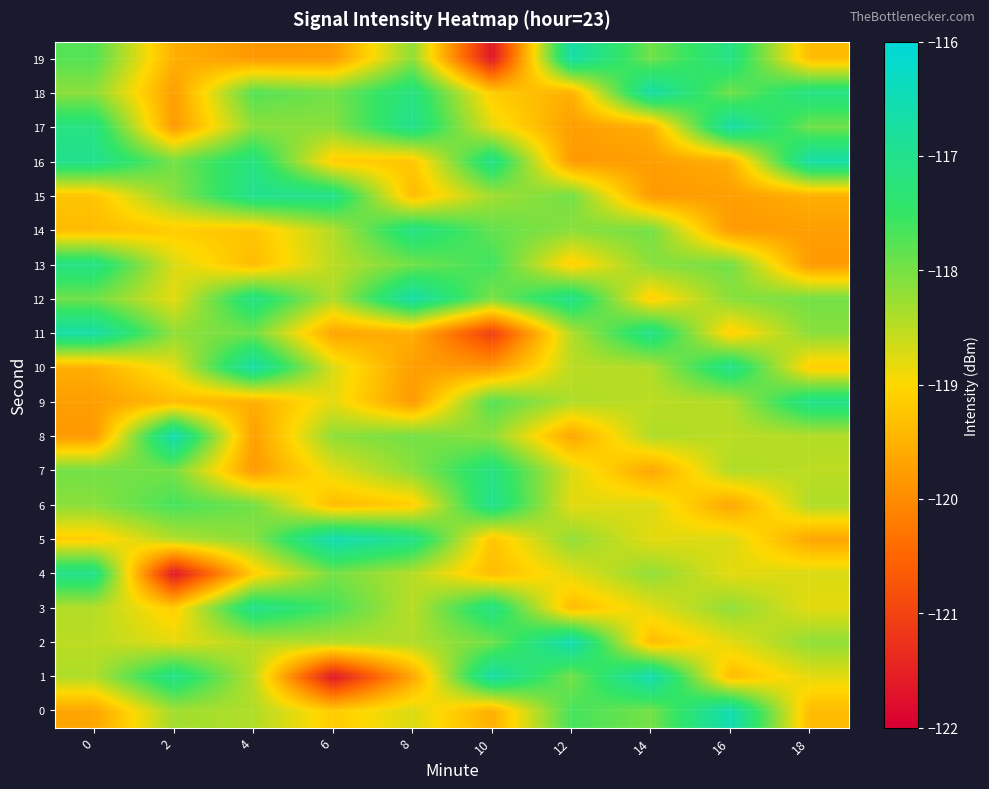

Reading right to left, transcribe all the data shown in this chart.

0: 18=-119.4	16=-116.5	14=-118.0	12=-117.6	10=-119.5	8=-118.7	6=-119.2	4=-118.4	2=-118.3	0=-119.7
1: 18=-118.8	16=-119.4	14=-116.5	12=-118.0	10=-116.7	8=-119.7	6=-121.7	4=-118.5	2=-117.1	0=-118.4
2: 18=-118.2	16=-118.8	14=-119.4	12=-116.5	10=-118.0	8=-118.4	6=-118.4	4=-118.4	2=-118.8	0=-118.5
3: 18=-118.8	16=-118.2	14=-118.8	12=-119.4	10=-117.1	8=-118.5	6=-117.6	4=-117.0	2=-119.2	0=-118.4
4: 18=-118.7	16=-118.8	14=-118.2	12=-118.8	10=-119.4	8=-118.4	6=-118.0	4=-119.2	2=-121.7	0=-117.0
5: 18=-119.7	16=-118.7	14=-118.8	12=-118.2	10=-119.3	8=-117.0	6=-116.5	4=-118.1	2=-118.4	0=-119.2
6: 18=-118.4	16=-119.7	14=-118.7	12=-118.8	10=-117.0	8=-119.2	6=-119.4	4=-118.0	2=-117.6	0=-118.1
7: 18=-118.5	16=-118.4	14=-119.7	12=-118.7	10=-117.1	8=-118.1	6=-118.8	4=-119.8	2=-118.0	0=-118.0
8: 18=-118.4	16=-118.5	14=-118.4	12=-119.7	10=-118.2	8=-118.0	6=-118.2	4=-119.8	2=-116.5	0=-119.8
9: 18=-117.0	16=-118.4	14=-118.5	12=-118.4	10=-117.7	8=-119.8	6=-118.8	4=-119.5	2=-119.4	0=-119.8
10: 18=-119.2	16=-117.0	14=-118.4	12=-118.5	10=-119.8	8=-119.8	6=-118.7	4=-116.7	2=-118.8	0=-119.5
11: 18=-118.1	16=-119.2	14=-117.0	12=-118.4	10=-121.1	8=-119.5	6=-119.7	4=-118.0	2=-118.2	0=-116.7
12: 18=-118.0	16=-118.1	14=-119.2	12=-117.0	10=-118.0	8=-116.7	6=-118.4	4=-117.1	2=-118.8	0=-118.0
13: 18=-119.8	16=-118.0	14=-118.1	12=-119.2	10=-117.6	8=-118.0	6=-118.5	4=-119.4	2=-118.7	0=-117.1
14: 18=-119.8	16=-119.8	14=-118.0	12=-118.1	10=-117.9	8=-117.1	6=-118.4	4=-119.3	2=-119.2	0=-119.4
15: 18=-119.5	16=-119.8	14=-119.8	12=-118.0	10=-118.3	8=-119.4	6=-117.0	4=-117.0	2=-118.1	0=-119.3
16: 18=-116.7	16=-119.5	14=-119.8	12=-119.8	10=-117.1	8=-119.3	6=-119.2	4=-117.1	2=-118.0	0=-117.0
17: 18=-118.0	16=-116.7	14=-119.5	12=-119.8	10=-118.8	8=-117.0	6=-118.1	4=-118.2	2=-119.8	0=-117.1
18: 18=-117.1	16=-118.0	14=-116.7	12=-119.5	10=-119.2	8=-117.1	6=-118.0	4=-117.7	2=-119.8	0=-118.2
19: 18=-119.4	16=-117.1	14=-118.0	12=-116.7	10=-121.7	8=-118.2	6=-119.8	4=-119.8	2=-119.5	0=-117.7